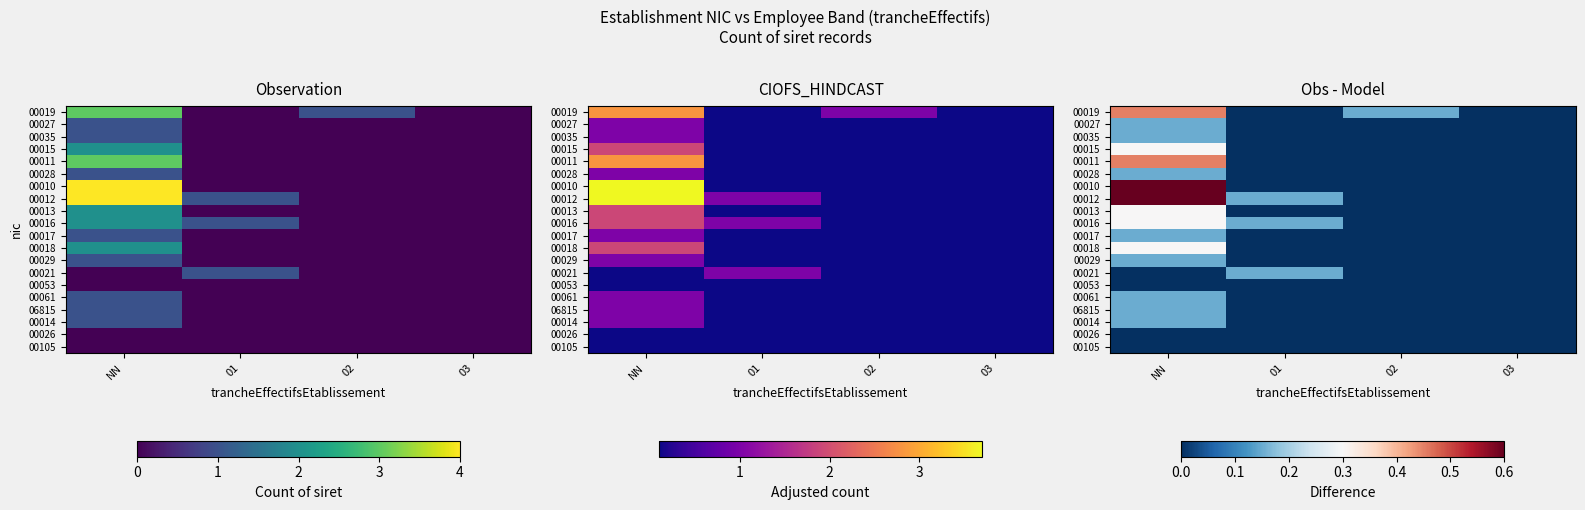

At how many categories does at least one series exceed 0?

3